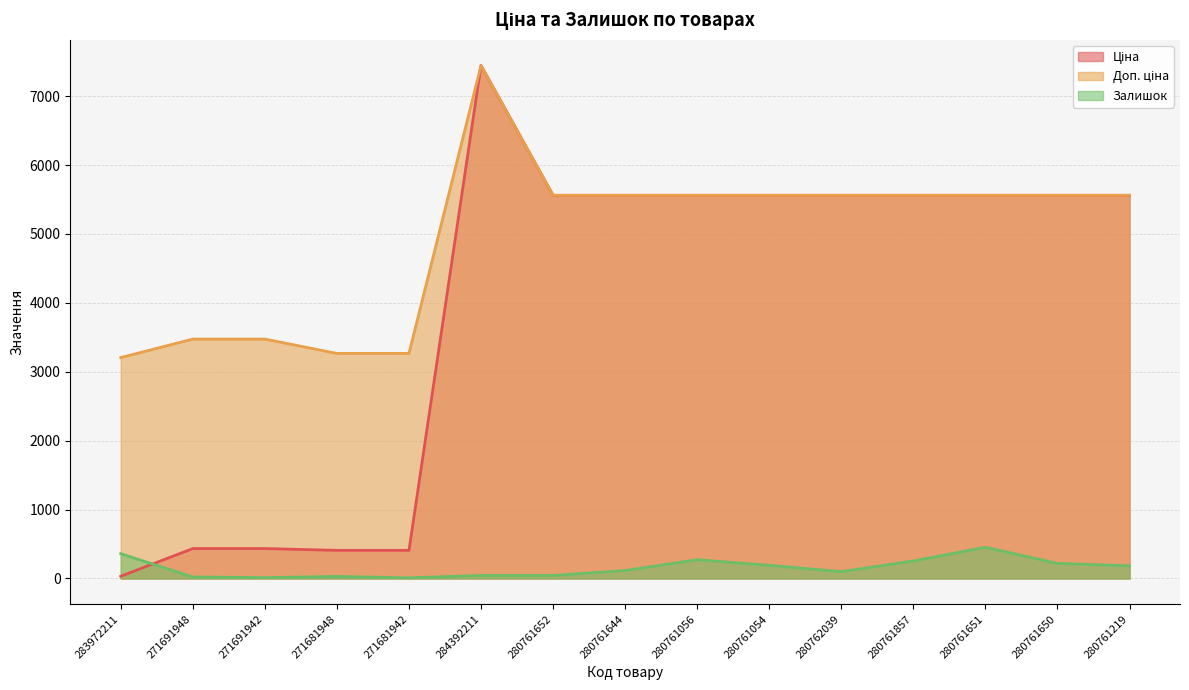

In Залишок, how many points are lower than both neighbors (excluding endpoints)?

3